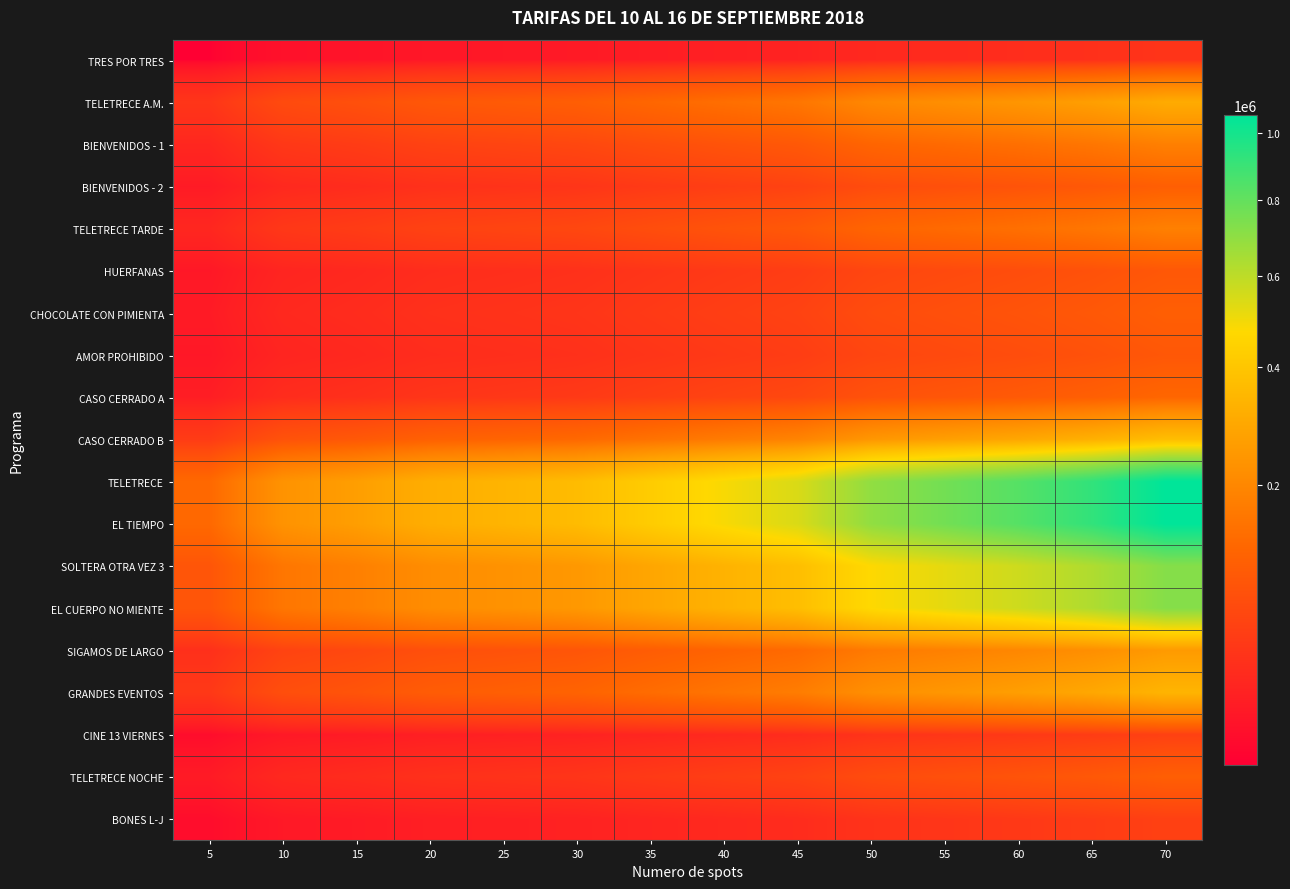

Reading right to left, what are all the values shown in this chart?

TRES POR TRES: 70=35300	65=30900	60=27800	55=25500	50=23200	45=18200	40=16200	35=14200	30=12100	25=11300	20=10500	15=8800	10=7700	5=4200
TELETRECE A.M.: 70=305700	65=267000	60=240800	55=220900	50=201000	45=157100	40=140300	35=122500	30=104700	25=97400	20=91100	15=76400	10=67000	5=36600
BIENVENIDOS - 1: 70=180200	65=157300	60=141900	55=130200	50=118500	45=92600	40=82700	35=72200	30=61700	25=57400	20=53700	15=45000	10=39500	5=21600
BIENVENIDOS - 2: 70=105400	65=92100	60=83000	55=76200	50=69300	45=54200	40=48400	35=42200	30=36100	25=33600	20=31400	15=26400	10=23100	5=12600
TELETRECE TARDE: 70=180200	65=157300	60=141900	55=130200	50=118500	45=92600	40=82700	35=72200	30=61700	25=57400	20=53700	15=45000	10=39500	5=21600
HUERFANAS: 70=90800	65=79300	60=71500	55=65600	50=59700	45=46700	40=41700	35=36400	30=31100	25=28900	20=27100	15=22700	10=19900	5=10900
CHOCOLATE CON PIMIENTA: 70=105400	65=92100	60=83000	55=76200	50=69300	45=54200	40=48400	35=42200	30=36100	25=33600	20=31400	15=26400	10=23100	5=12600
AMOR PROHIBIDO: 70=90800	65=79300	60=71500	55=65600	50=59700	45=46700	40=41700	35=36400	30=31100	25=28900	20=27100	15=22700	10=19900	5=10900
CASO CERRADO A: 70=122100	65=106600	60=96100	55=88200	50=80300	45=62700	40=56000	35=48900	30=41800	25=38900	20=36400	15=30500	10=26800	5=14600
CASO CERRADO B: 70=370000	65=323100	60=291400	55=267300	50=243300	45=190100	40=169800	35=148200	30=126700	25=117800	20=110200	15=92500	10=81100	5=44300
TELETRECE: 70=1057900	65=923900	60=833300	55=764500	50=695600	45=543500	40=485500	35=423900	30=362300	25=336900	20=315200	15=264500	10=231900	5=126800
EL TIEMPO: 70=1057900	65=923900	60=833300	55=764500	50=695600	45=543500	40=485500	35=423900	30=362300	25=336900	20=315200	15=264500	10=231900	5=126800
SOLTERA OTRA VEZ 3: 70=720900	65=629600	60=567900	55=521000	50=474000	45=370400	40=330800	35=288900	30=246900	25=229600	20=214800	15=180200	10=158000	5=86400
EL CUERPO NO MIENTE: 70=720900	65=629600	60=567900	55=521000	50=474000	45=370400	40=330800	35=288900	30=246900	25=229600	20=214800	15=180200	10=158000	5=86400
SIGAMOS DE LARGO: 70=252900	65=220800	60=199200	55=182700	50=166300	45=129900	40=116000	35=101300	30=86600	25=80500	20=75300	15=63200	10=55400	5=30300
GRANDES EVENTOS: 70=336400	65=293800	60=265000	55=243100	50=221200	45=172800	40=154400	35=134800	30=115200	25=107100	20=100200	15=84100	10=73700	5=40300
CINE 13 VIERNES: 70=51400	65=44900	60=40500	55=37100	50=33800	45=26400	40=23600	35=20600	30=17600	25=16400	20=15300	15=12800	10=11300	5=6200
TELETRECE NOCHE: 70=105400	65=92100	60=83000	55=76200	50=69300	45=54200	40=48400	35=42200	30=36100	25=33600	20=31400	15=26400	10=23100	5=12600
BONES L-J: 70=51400	65=44900	60=40500	55=37100	50=33800	45=26400	40=23600	35=20600	30=17600	25=16400	20=15300	15=12800	10=11300	5=6200